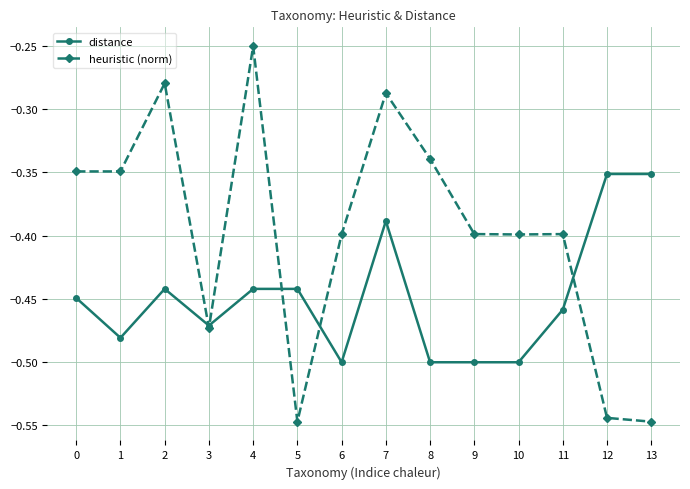

At which category does the chart reach its peak across all series?

4